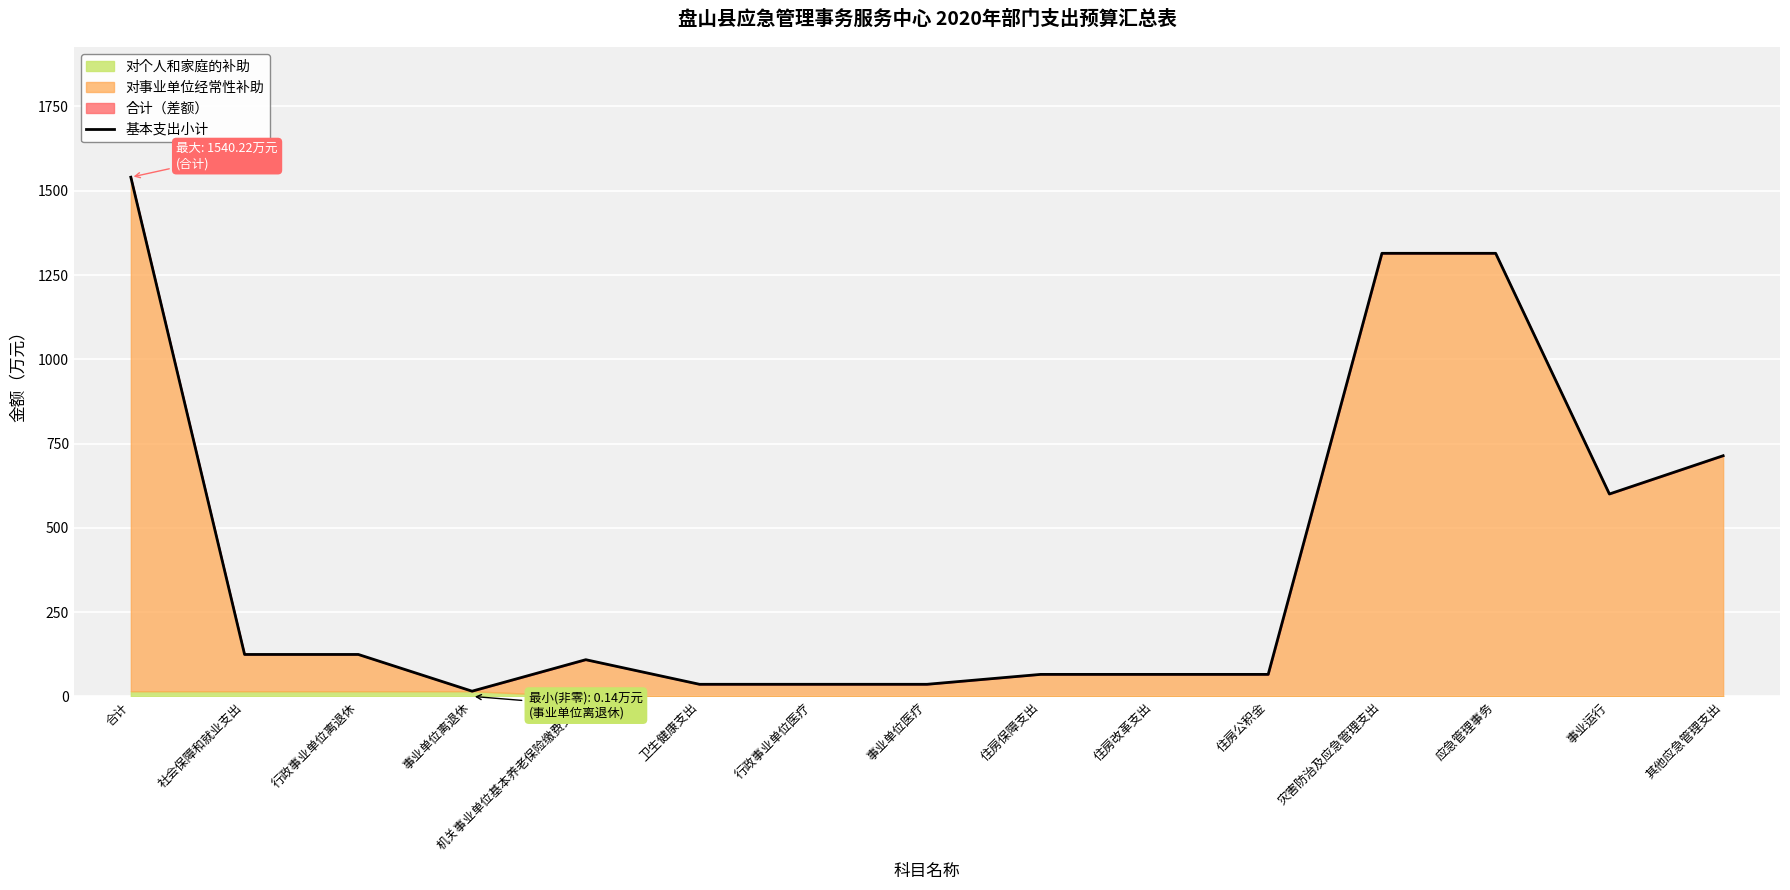

Reading left to right, transcribe all the data shown in this chart.

1540.2	124.5	124.5	15.6	108.9	35.9	35.9	35.9	65.3	65.3	65.3	1314.5	1314.5	600.5	714.0